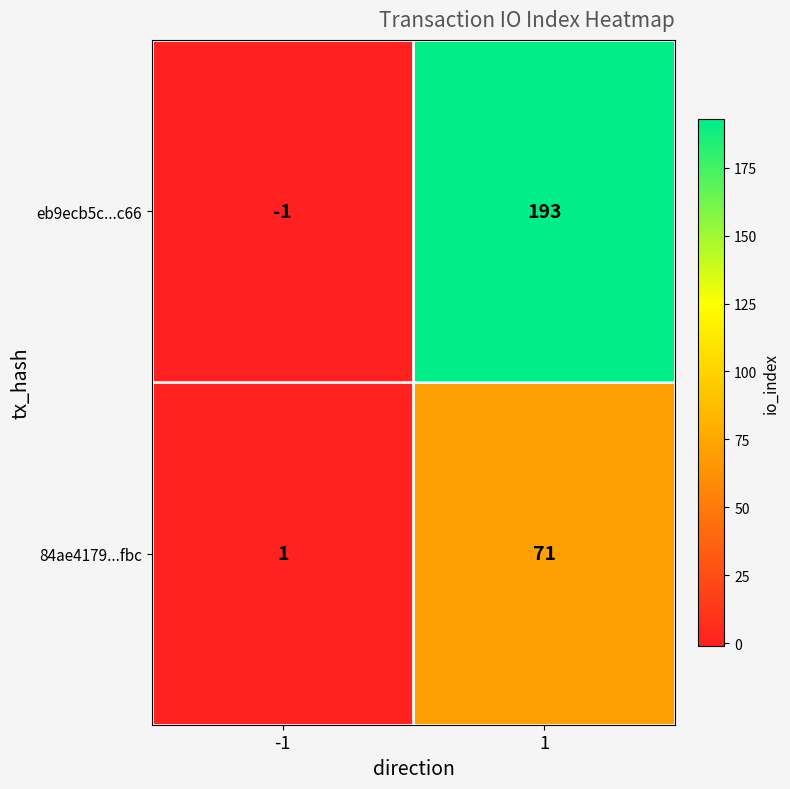

What is the difference between the highest and lowest values at -1?

2